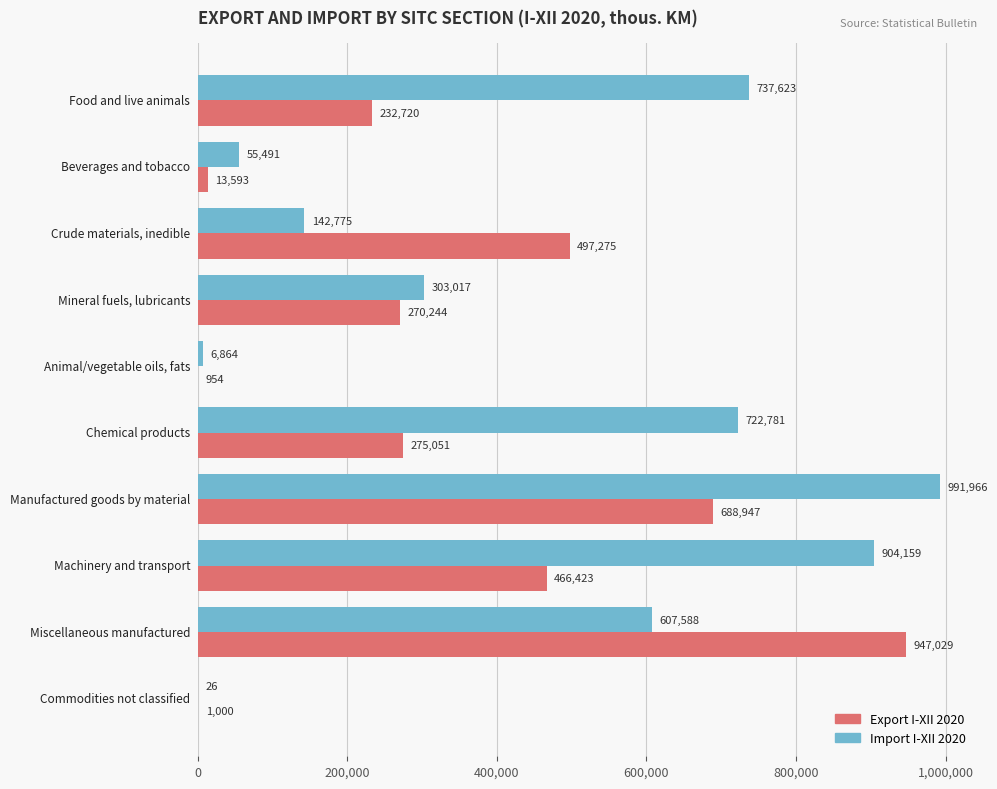

What is the highest value of the Import I-XII 2020 series?

991965.7